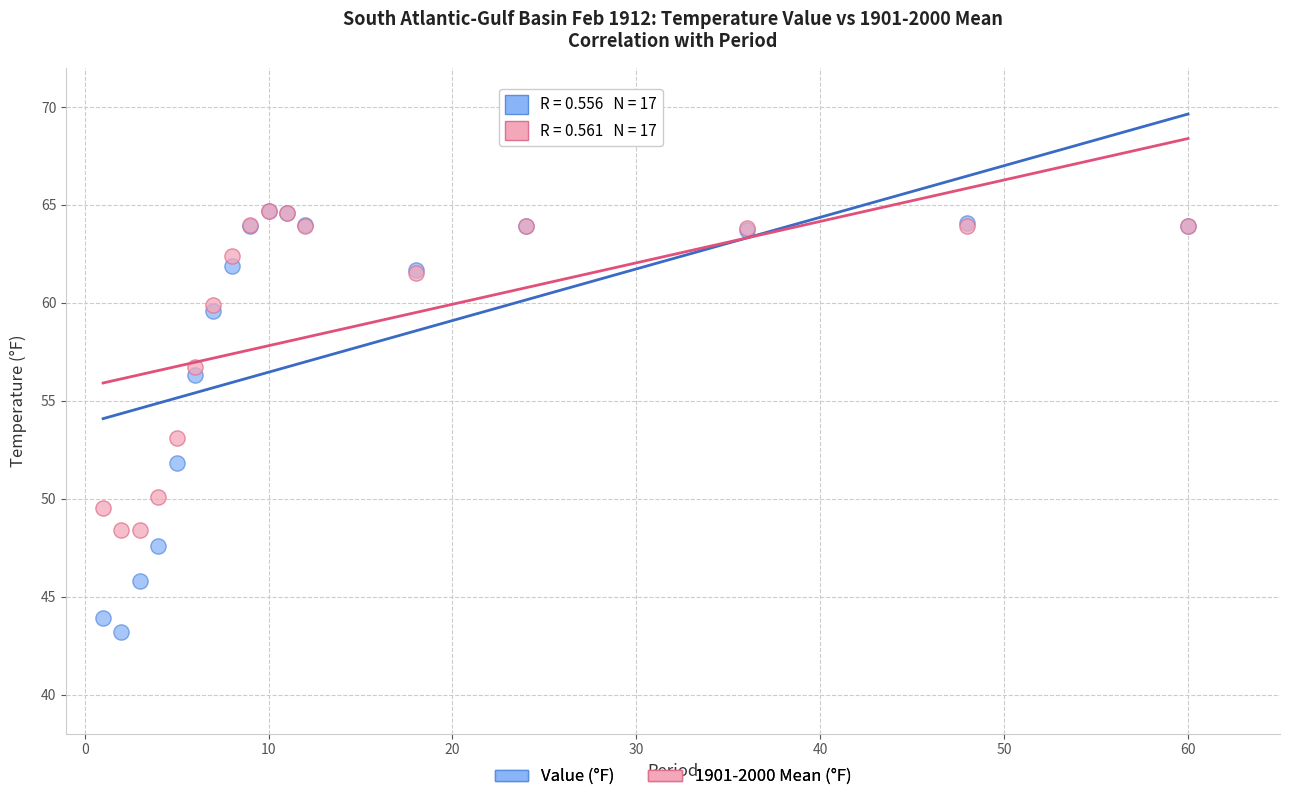

Which series contains the lowest Y value?

Value (°F)